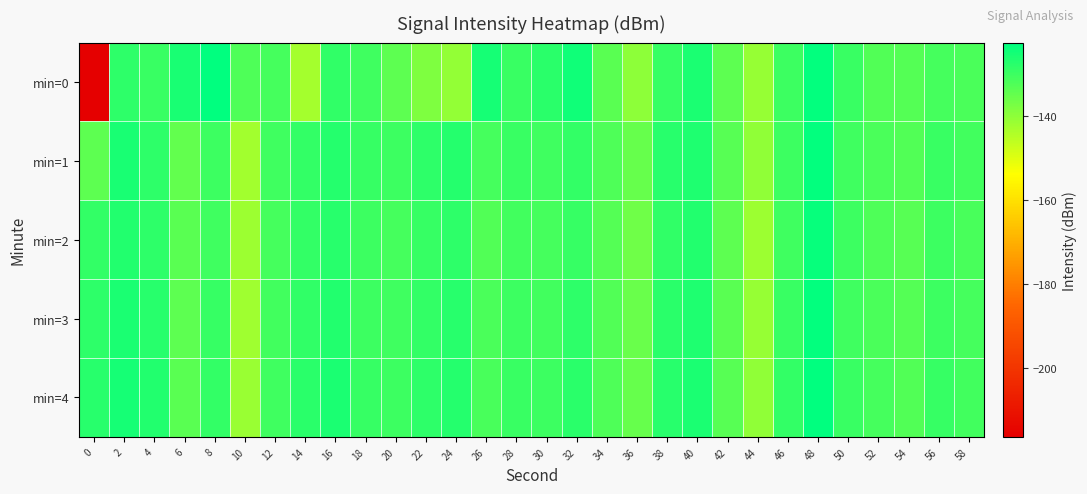

At 52, list the series in order from smallest to largest.

min=0, min=2, min=1, min=3, min=4